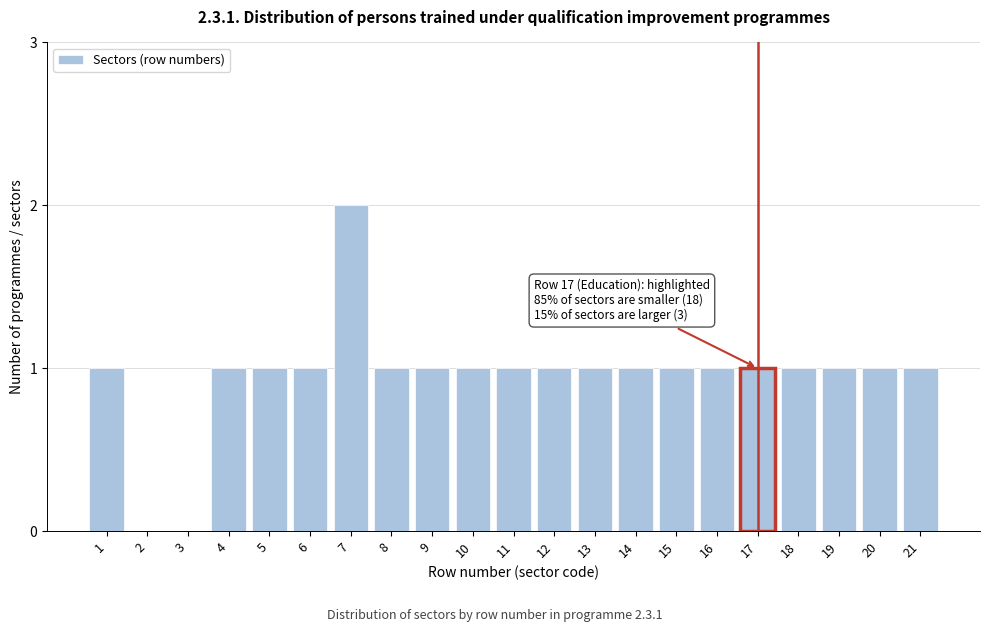

Reading left to right, list all the values displayed in this chart.

1=1	2=0	3=0	4=1	5=1	6=1	7=2	8=1	9=1	10=1	11=1	12=1	13=1	14=1	15=1	16=1	17=1	18=1	19=1	20=1	21=1